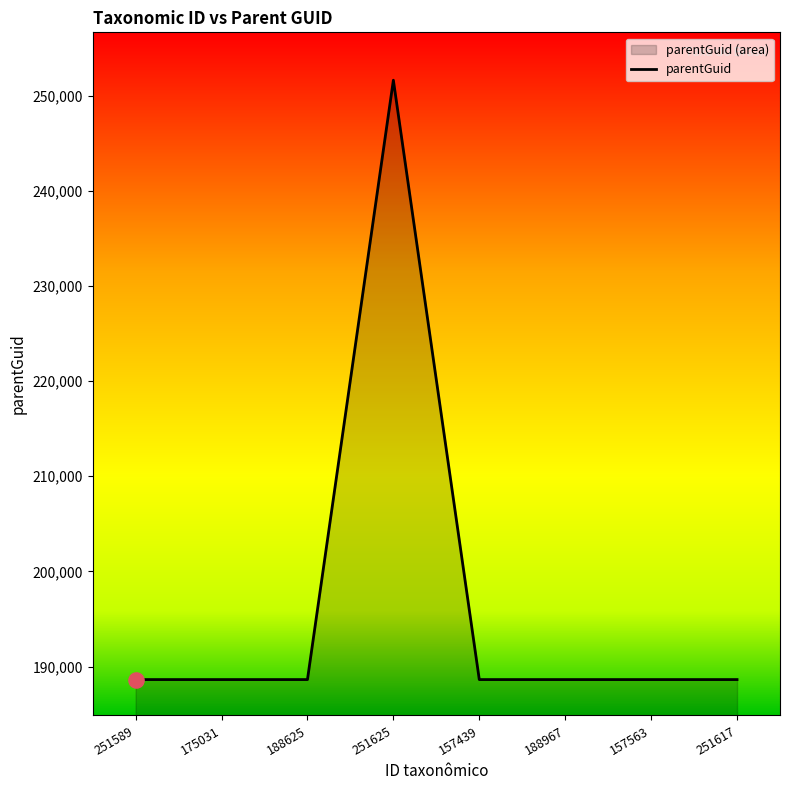

Approximately how many times larger is the value at 251589 compared to 188967?

1.0